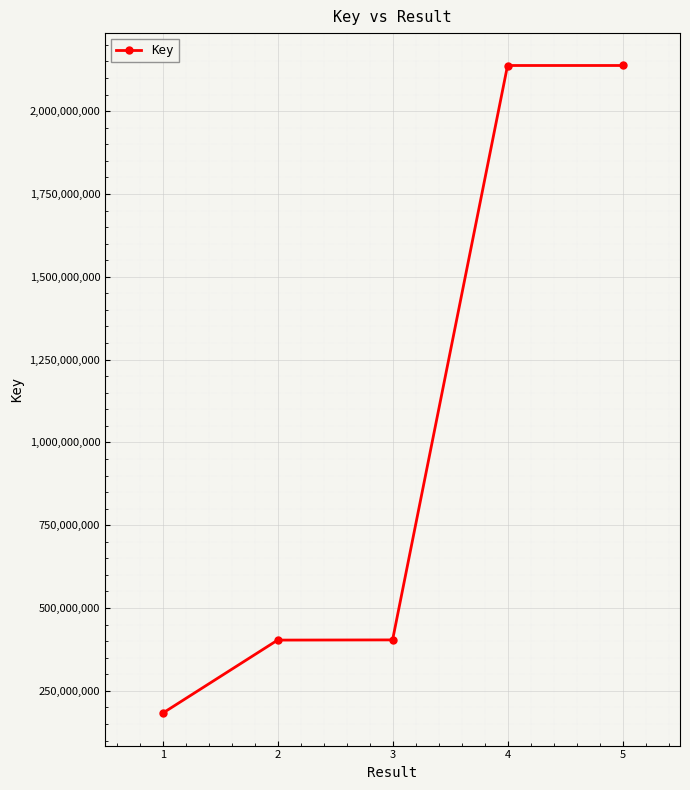

True or false: the data has more than 2 interior local peaks.

False